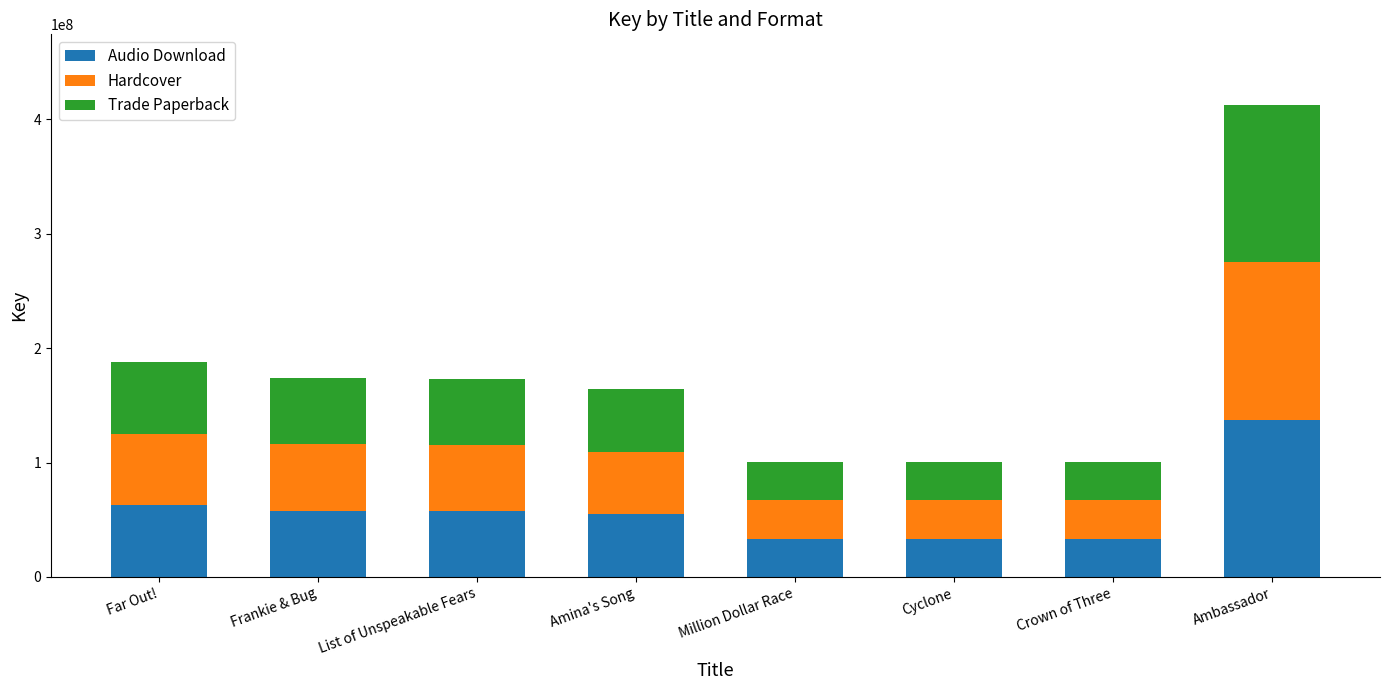

The value of Audio Download at Cyclone is 33503996.7. True or false?

True